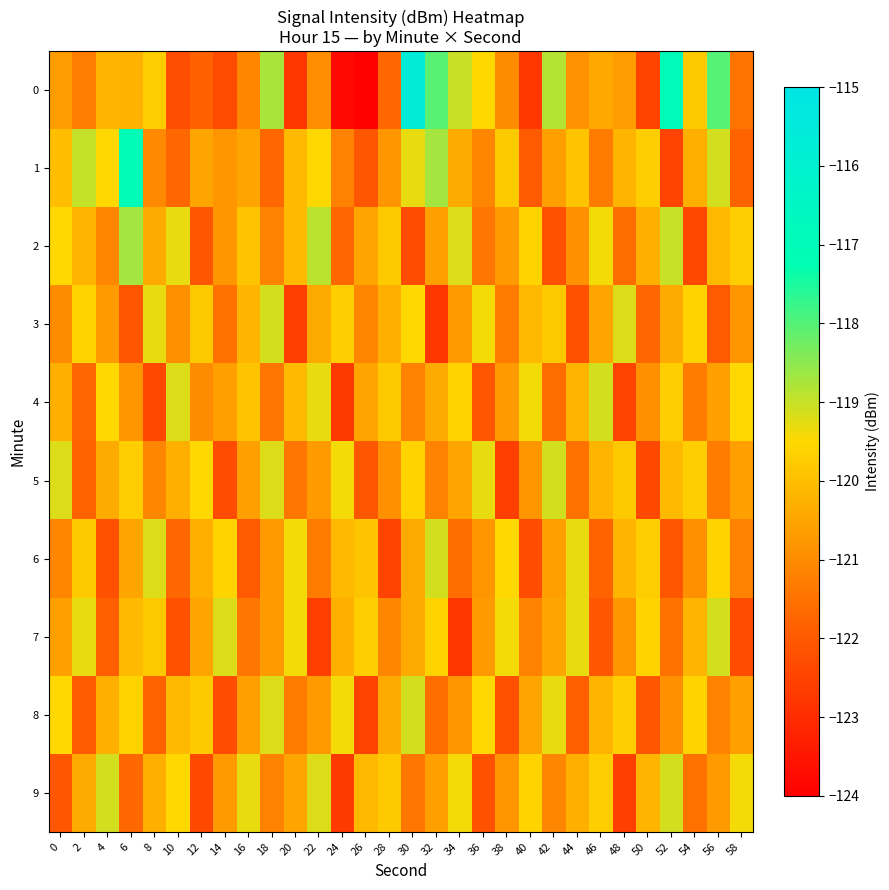

Reading left to right, list all the values displayed in this chart.

0: 0=-120.7	2=-121.3	4=-120.2	6=-120.2	8=-119.7	10=-122.3	12=-121.9	14=-122.3	16=-121.1	18=-118.7	20=-122.8	22=-120.9	24=-123.8	26=-123.9	28=-121.7	30=-115.6	32=-118.0	34=-119.0	36=-119.5	38=-121.0	40=-122.8	42=-118.8	44=-120.9	46=-120.4	48=-120.7	50=-122.5	52=-117.0	54=-119.8	56=-118.0	58=-121.5
1: 0=-120.0	2=-119.0	4=-119.5	6=-117.1	8=-121.1	10=-121.7	12=-120.5	14=-120.8	16=-120.5	18=-121.7	20=-120.1	22=-119.5	24=-121.2	26=-122.1	28=-120.8	30=-119.3	32=-118.7	34=-120.4	36=-121.1	38=-119.8	40=-122.0	42=-120.6	44=-119.9	46=-121.3	48=-120.2	50=-119.7	52=-122.5	54=-120.3	56=-119.1	58=-121.8
2: 0=-119.5	2=-120.2	4=-121.1	6=-118.7	8=-120.4	10=-119.3	12=-122.1	14=-120.8	16=-119.9	18=-121.2	20=-120.1	22=-118.9	24=-121.7	26=-120.5	28=-119.8	30=-122.3	32=-120.6	34=-119.2	36=-121.4	38=-120.7	40=-119.6	42=-122.2	44=-120.9	46=-119.4	48=-121.6	50=-120.3	52=-119.0	54=-122.4	56=-120.1	58=-119.7
3: 0=-121.0	2=-119.6	4=-120.7	6=-122.1	8=-119.3	10=-120.9	12=-119.8	14=-121.5	16=-120.2	18=-119.1	20=-122.6	22=-120.4	24=-119.7	26=-121.1	28=-120.3	30=-119.5	32=-122.8	34=-120.7	36=-119.4	38=-121.3	40=-120.1	42=-119.8	44=-122.2	46=-120.5	48=-119.2	50=-121.7	52=-120.4	54=-119.6	56=-122.0	58=-120.8
4: 0=-120.3	2=-121.7	4=-119.5	6=-120.8	8=-122.4	10=-119.2	12=-121.0	14=-120.6	16=-119.9	18=-121.4	20=-120.1	22=-119.3	24=-122.7	26=-120.5	28=-119.8	30=-121.2	32=-120.4	34=-119.6	36=-122.1	38=-120.7	40=-119.4	42=-121.6	44=-120.2	46=-119.1	48=-122.5	50=-120.9	52=-119.7	54=-121.3	56=-120.6	58=-119.5
5: 0=-119.2	2=-121.8	4=-120.4	6=-119.7	8=-121.1	10=-120.3	12=-119.5	14=-122.3	16=-120.6	18=-119.2	20=-121.4	22=-120.7	24=-119.4	26=-122.1	28=-120.9	30=-119.6	32=-121.2	34=-120.5	36=-119.3	38=-122.6	40=-120.8	42=-119.1	44=-121.5	46=-120.2	48=-119.8	50=-122.4	52=-120.1	54=-119.7	56=-121.3	58=-120.6
6: 0=-121.1	2=-119.8	4=-122.2	6=-120.5	8=-119.2	10=-121.7	12=-120.3	14=-119.6	16=-122.0	18=-120.7	20=-119.4	22=-121.3	24=-120.1	26=-119.9	28=-122.5	30=-120.4	32=-119.1	34=-121.6	36=-120.8	38=-119.5	40=-122.3	42=-120.6	44=-119.3	46=-121.8	48=-120.2	50=-119.7	52=-122.1	54=-120.9	56=-119.6	58=-121.2
7: 0=-120.6	2=-119.3	4=-121.9	6=-120.1	8=-119.8	10=-122.2	12=-120.5	14=-119.2	16=-121.4	18=-120.7	20=-119.4	22=-122.6	24=-120.3	26=-119.7	28=-121.1	30=-120.4	32=-119.6	34=-122.8	36=-120.7	38=-119.4	40=-121.2	42=-120.5	44=-119.3	46=-122.1	48=-120.8	50=-119.6	52=-121.5	54=-120.2	56=-119.1	58=-122.3
8: 0=-119.5	2=-122.0	4=-120.3	6=-119.6	8=-121.8	10=-120.1	12=-119.8	14=-122.3	16=-120.6	18=-119.2	20=-121.3	22=-120.7	24=-119.4	26=-122.5	28=-120.4	30=-119.1	32=-121.6	34=-120.8	36=-119.5	38=-122.2	40=-120.5	42=-119.3	44=-121.9	46=-120.2	48=-119.7	50=-122.1	52=-120.9	54=-119.6	56=-121.2	58=-120.6
9: 0=-122.1	2=-120.4	4=-119.1	6=-121.7	8=-120.3	10=-119.5	12=-122.4	14=-120.7	16=-119.3	18=-121.2	20=-120.5	22=-119.2	24=-122.7	26=-120.1	28=-119.8	30=-121.4	32=-120.6	34=-119.4	36=-122.2	38=-120.8	40=-119.6	42=-121.1	44=-120.3	46=-119.7	48=-122.6	50=-120.2	52=-119.1	54=-121.5	56=-120.7	58=-119.4